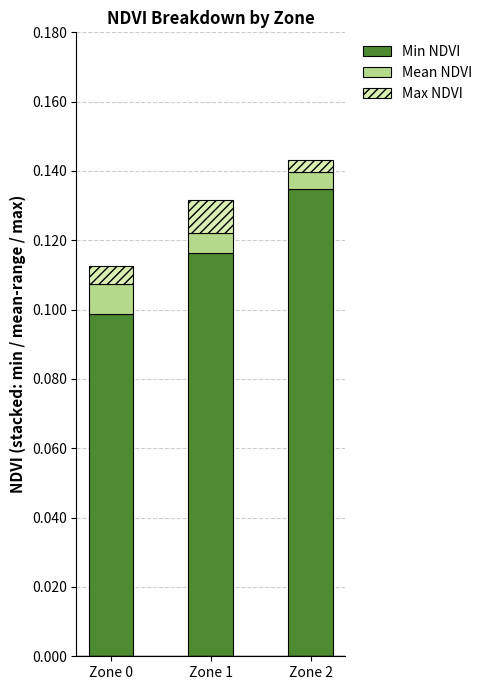

What is the sum of all Min NDVI values?

0.3